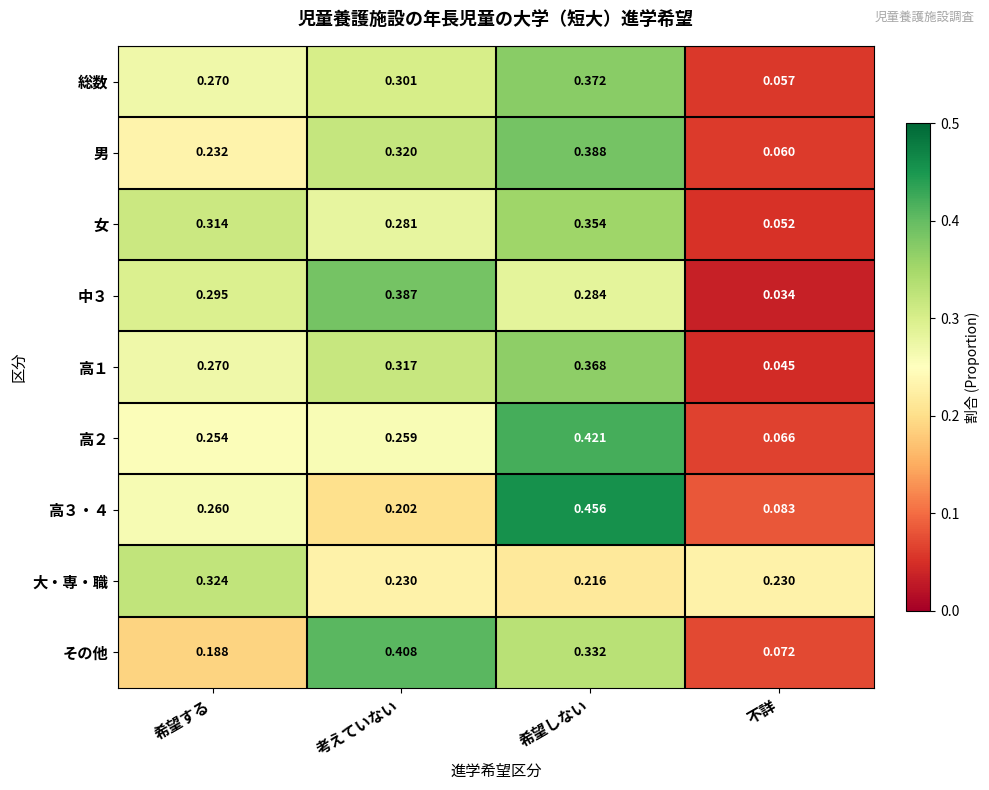

At which category is the sum across all series the highest?

希望しない